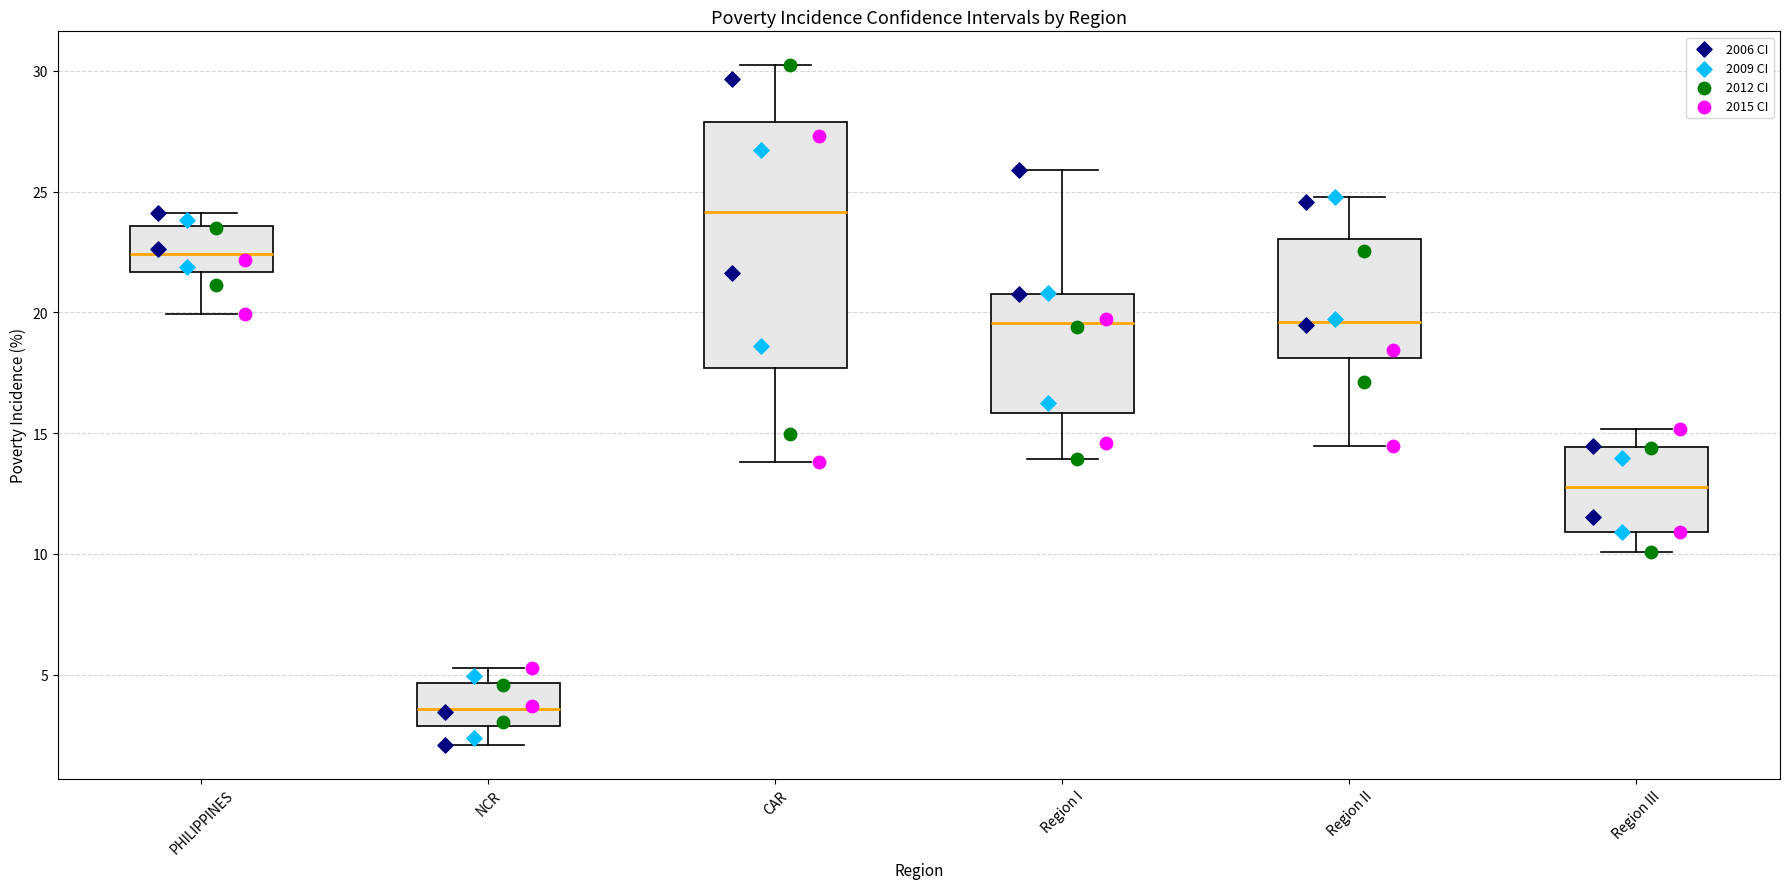

Where is the lower edge of the box for CAR on the y-axis? The values are not printed on the chart, so give them approximately, as read against the axis.

17.5